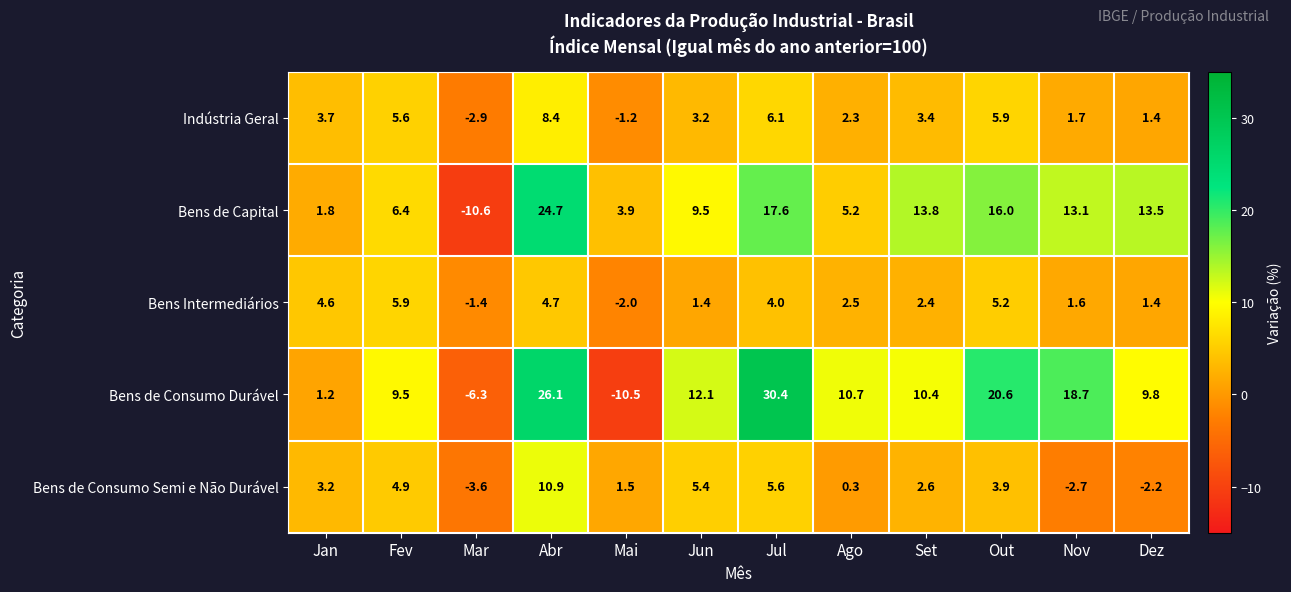

Which series changed the most between Mai and Ago?

Bens de Consumo Durável